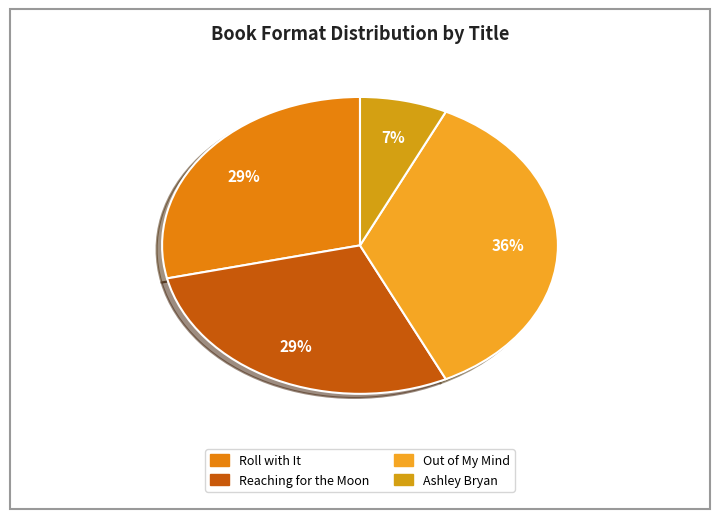

What is the ratio of the value at Out of My Mind to the value at Ashley Bryan?

5.0